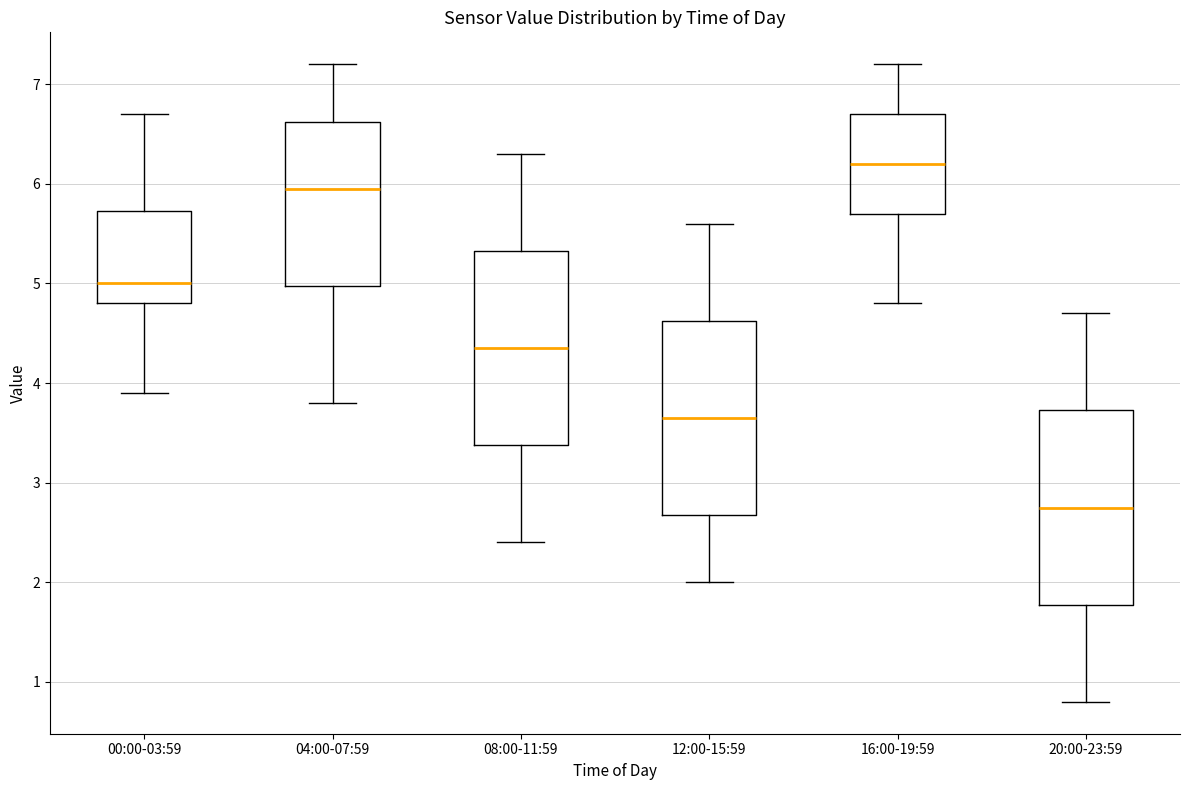

Which box has the lowest median line?

20:00-23:59